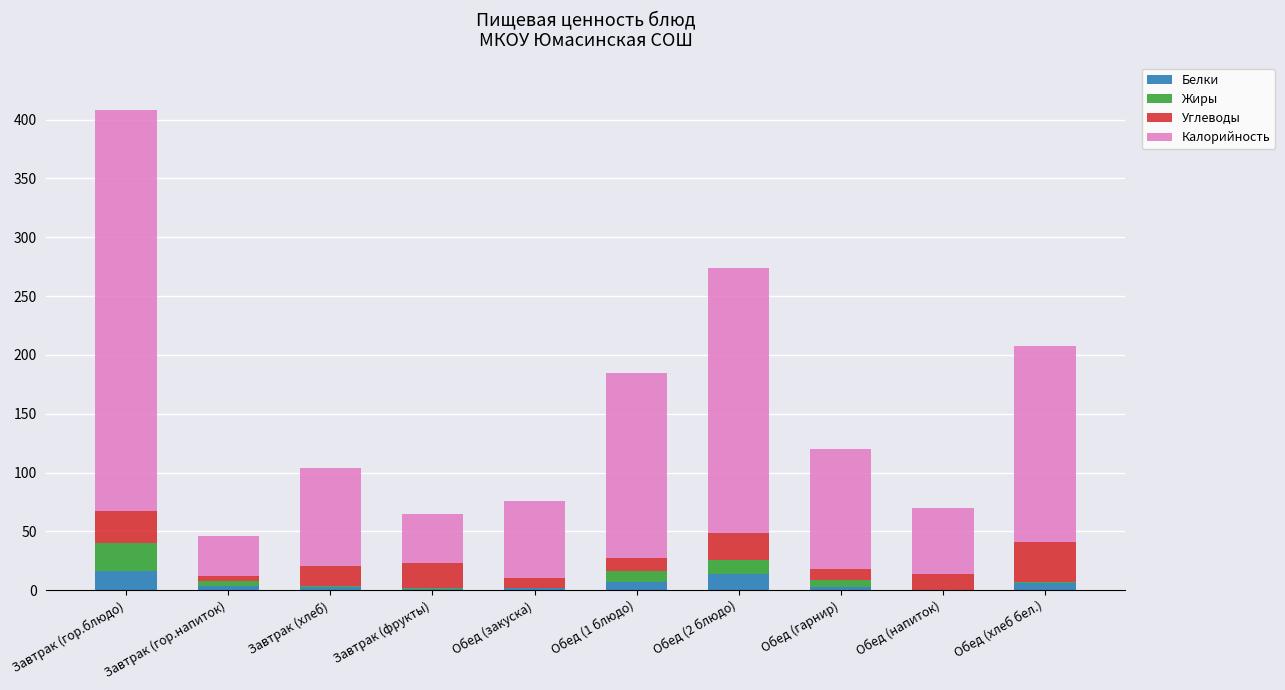

What is the total value across all series at Завтрак (гор.блюдо)?

407.8